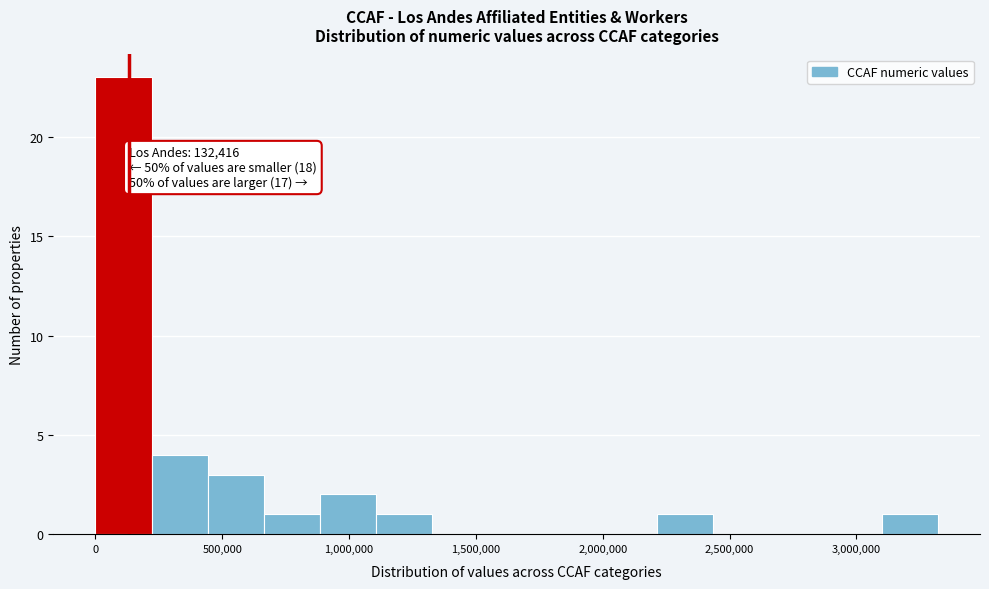

Over which range of the x-axis is the bar tallest?

0 to 200000